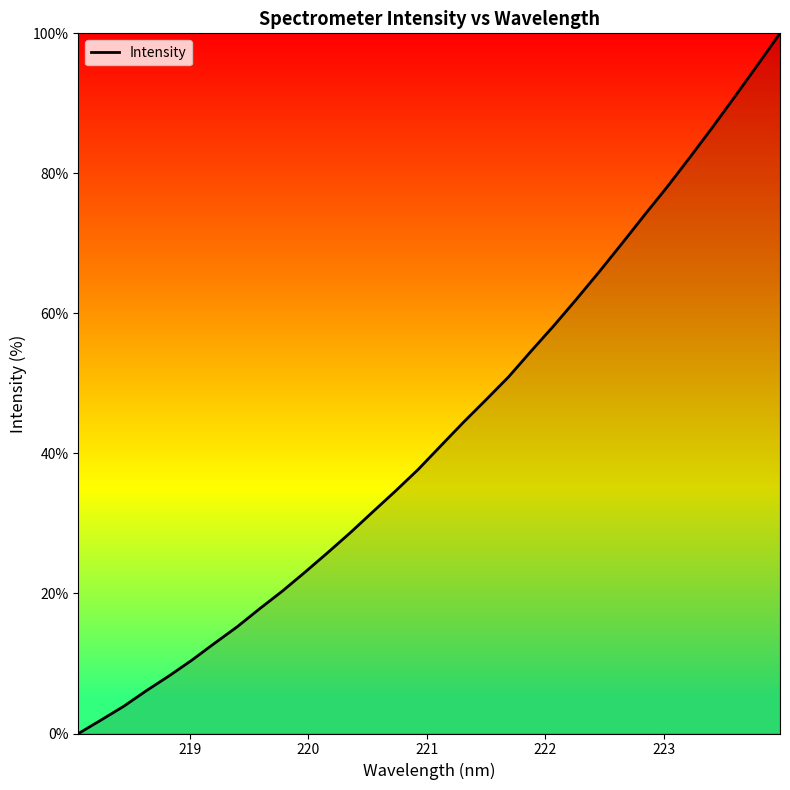

What is the maximum value shown in the chart?

100.0